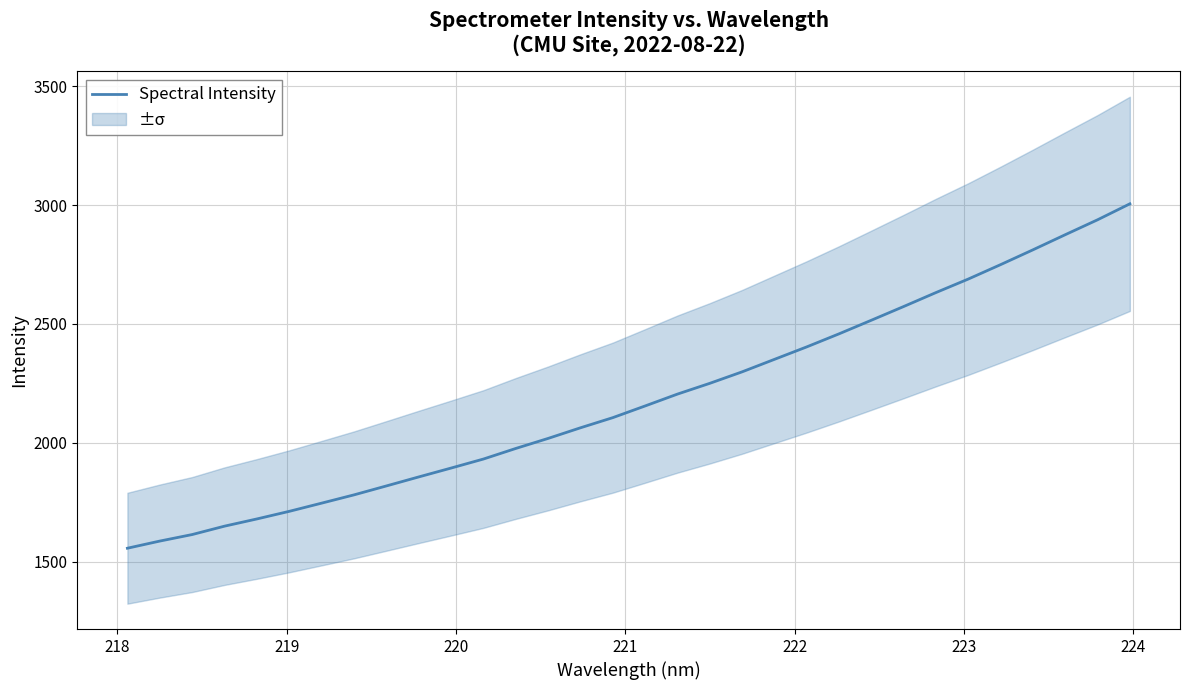

What is the lowest value of the Spectral Intensity series?

1555.9